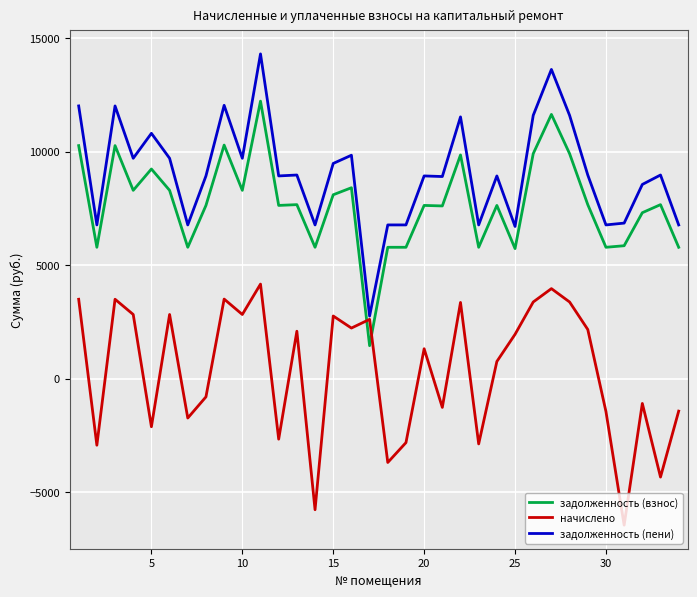

Rank the series by their average value, from lowest to highest.

начислено, задолженность (взнос), задолженность (пени)